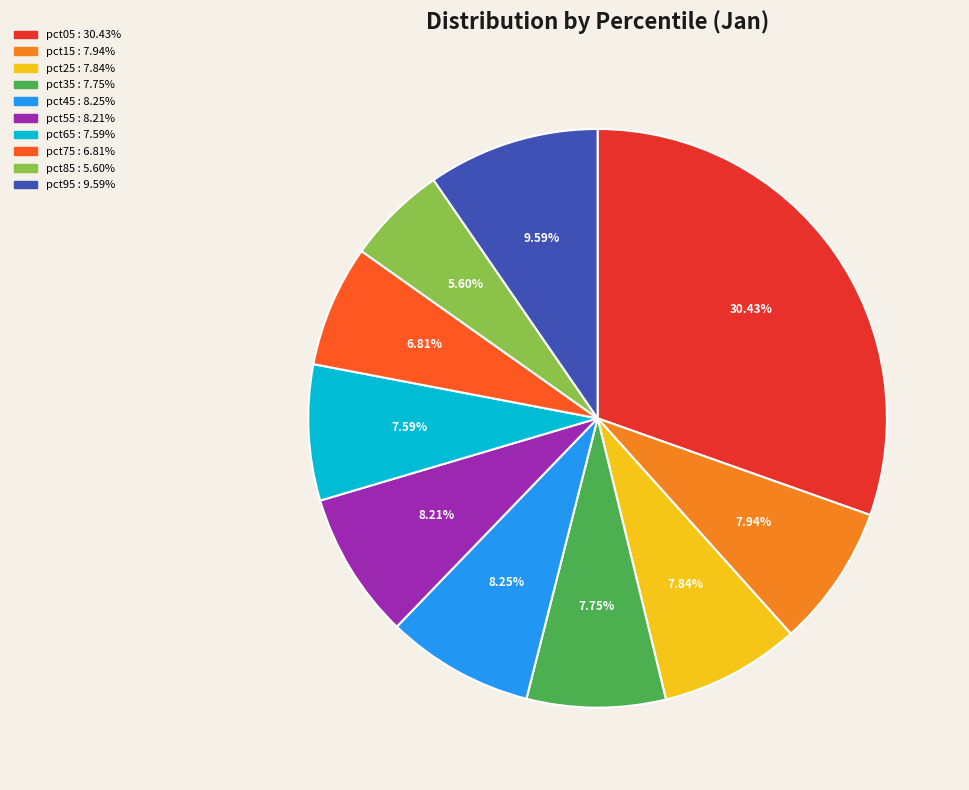

How many segments does this pie chart have?

10